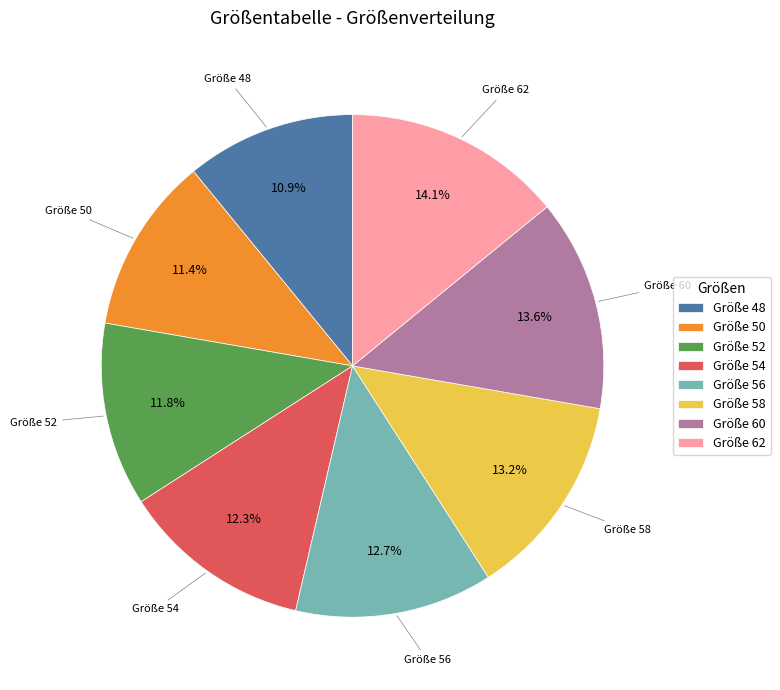

Approximately how many times larger is the value at Größe 52 compared to Größe 54?

1.0